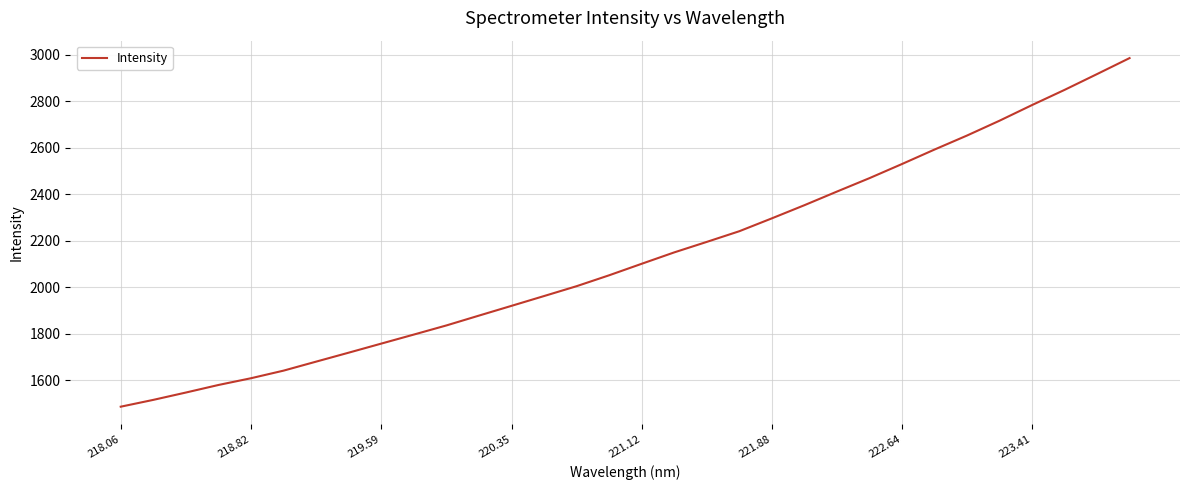

What is the smallest value displayed?

1485.8